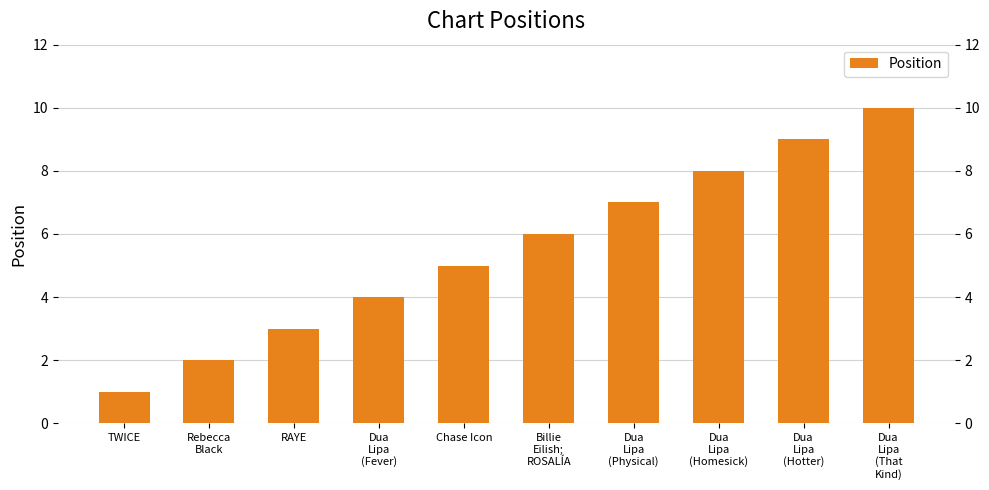

List the labels in order of value, largest first.

Dua
Lipa
(That
Kind), Dua
Lipa
(Hotter), Dua
Lipa
(Homesick), Dua
Lipa
(Physical), Billie
Eilish;
ROSALÍA, Chase Icon, Dua
Lipa
(Fever), RAYE, Rebecca
Black, TWICE